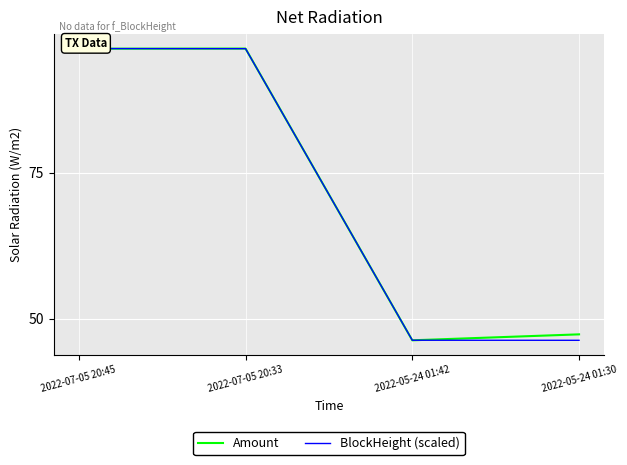

True or false: BlockHeight (scaled) has a value of 21.7 at 2022-07-05 20:33.

False